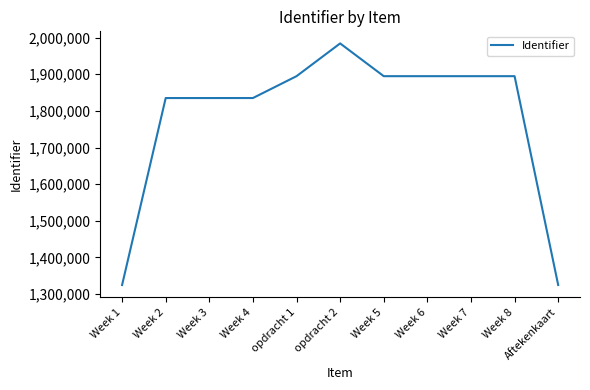

Is it true that the value at Week 7 is 1894689?

True